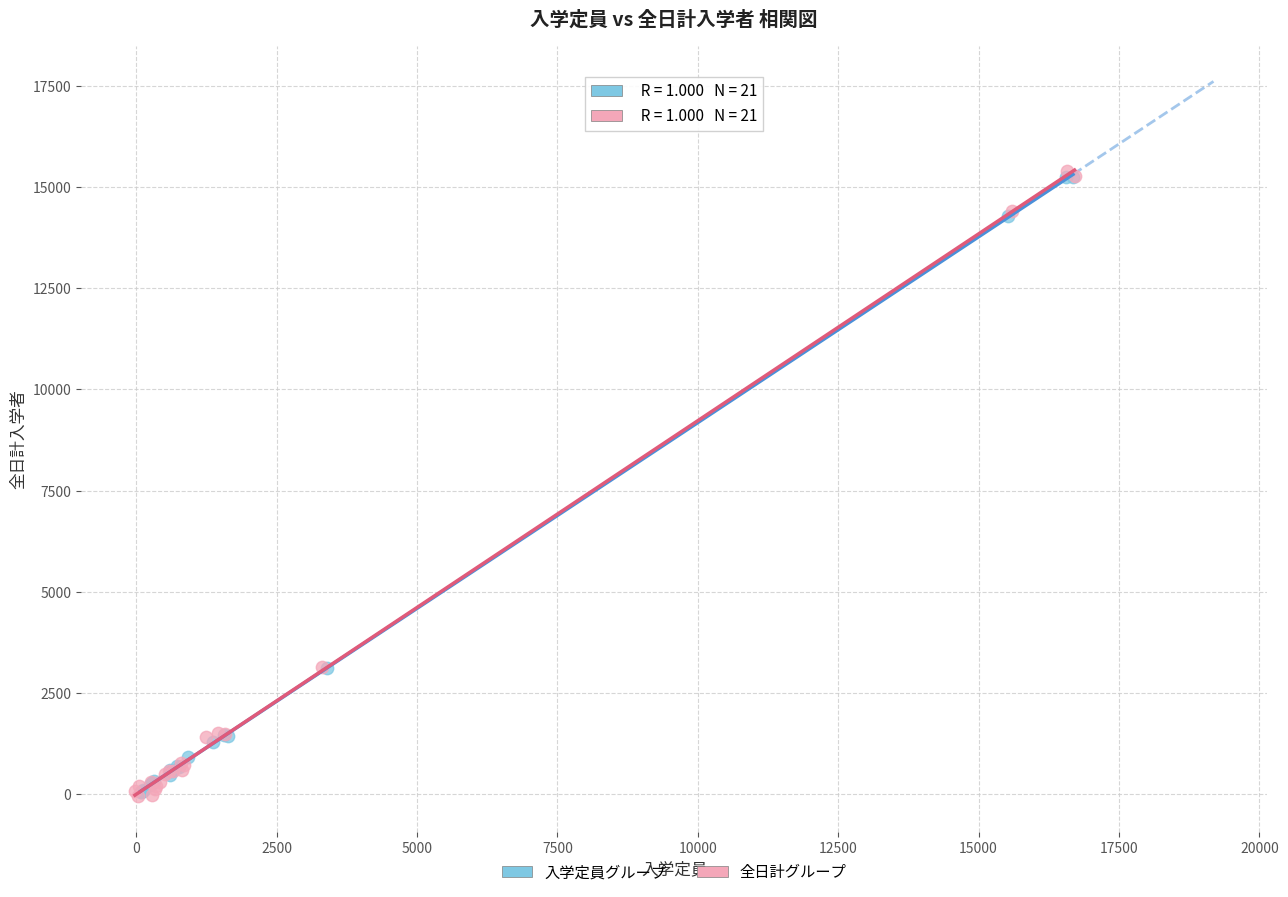

Which series has the widest spread of Y values?

全日計グループ